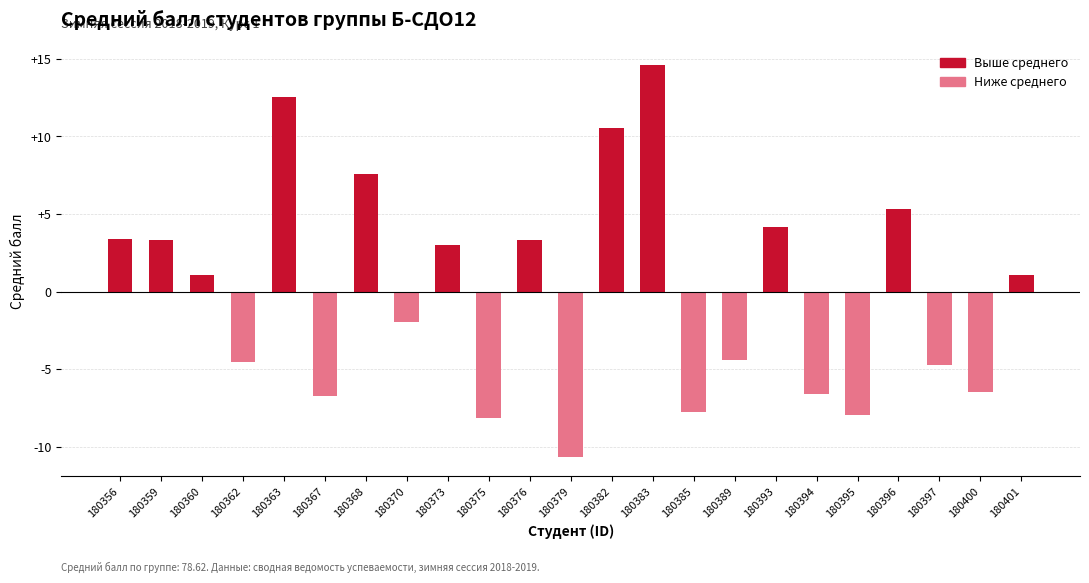

Are the bars horizontal?

No